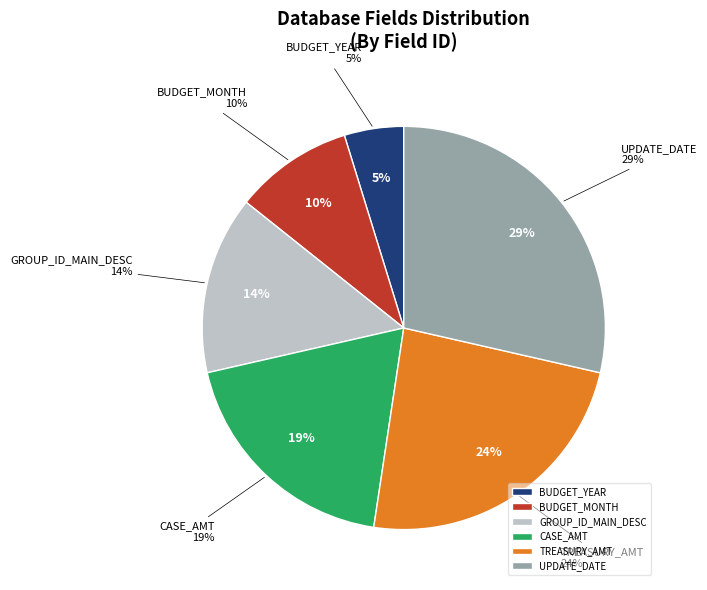

Rank the categories by value from highest to lowest.

UPDATE_DATE, TREASURY_AMT, CASE_AMT, GROUP_ID_MAIN_DESC, BUDGET_MONTH, BUDGET_YEAR